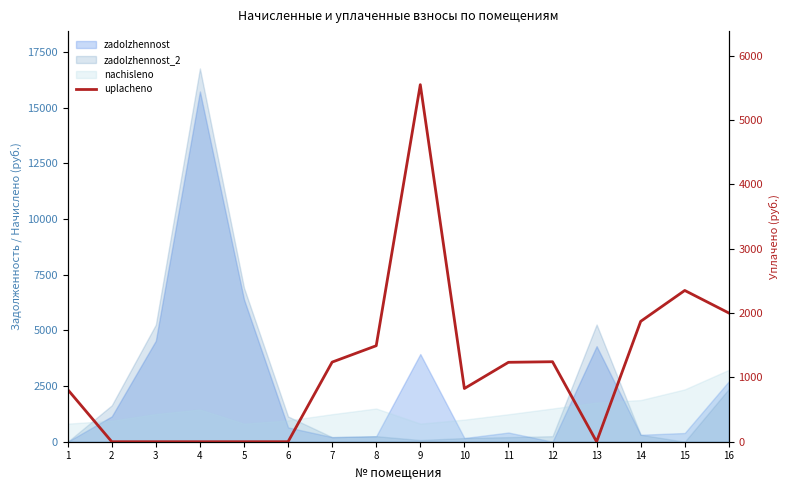

Which has a higher value, 8 or 14?

14